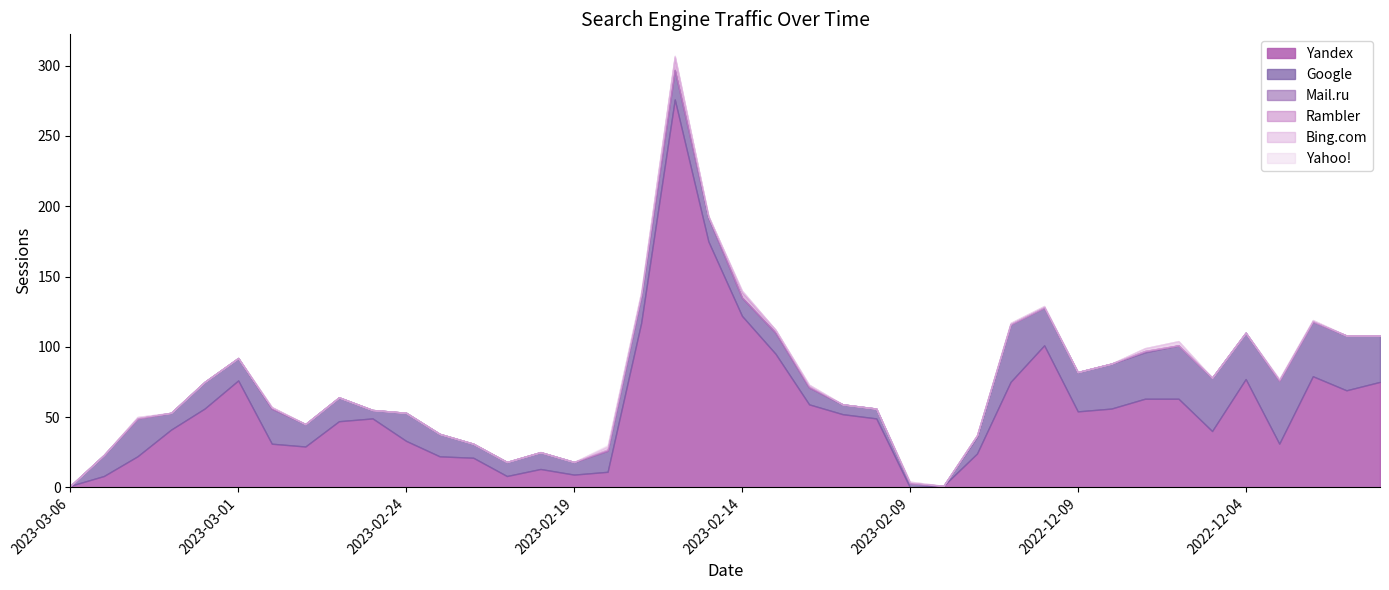

Reading right to left, extract all data points from this chart.

Yandex: 2022-11-30=75	2022-12-01=69	2022-12-02=79	2022-12-03=31	2022-12-04=77	2022-12-05=40	2022-12-06=63	2022-12-07=63	2022-12-08=56	2022-12-09=54	2022-12-10=101	2022-12-11=75	2022-12-12=24	2022-12-13=1	2023-02-09=0	2023-02-10=49	2023-02-11=52	2023-02-12=59	2023-02-13=95	2023-02-14=122	2023-02-15=175	2023-02-16=276	2023-02-17=117	2023-02-18=11	2023-02-19=9	2023-02-20=13	2023-02-21=8	2023-02-22=21	2023-02-23=22	2023-02-24=33	2023-02-25=49	2023-02-26=47	2023-02-27=29	2023-02-28=31	2023-03-01=76	2023-03-02=56	2023-03-03=41	2023-03-04=22	2023-03-05=8	2023-03-06=1
Google: 2022-11-30=33	2022-12-01=39	2022-12-02=39	2022-12-03=45	2022-12-04=33	2022-12-05=38	2022-12-06=38	2022-12-07=33	2022-12-08=32	2022-12-09=28	2022-12-10=27	2022-12-11=41	2022-12-12=12	2022-12-13=0	2023-02-09=3	2023-02-10=7	2023-02-11=7	2023-02-12=12	2023-02-13=15	2023-02-14=13	2023-02-15=17	2023-02-16=21	2023-02-17=19	2023-02-18=15	2023-02-19=9	2023-02-20=12	2023-02-21=10	2023-02-22=10	2023-02-23=16	2023-02-24=20	2023-02-25=6	2023-02-26=17	2023-02-27=16	2023-02-28=25	2023-03-01=16	2023-03-02=19	2023-03-03=12	2023-03-04=27	2023-03-05=15	2023-03-06=0
Mail.ru: 2022-11-30=0	2022-12-01=0	2022-12-02=0	2022-12-03=0	2022-12-04=0	2022-12-05=0	2022-12-06=0	2022-12-07=1	2022-12-08=0	2022-12-09=0	2022-12-10=0	2022-12-11=0	2022-12-12=1	2022-12-13=0	2023-02-09=0	2023-02-10=0	2023-02-11=0	2023-02-12=0	2023-02-13=0	2023-02-14=0	2023-02-15=0	2023-02-16=0	2023-02-17=0	2023-02-18=0	2023-02-19=0	2023-02-20=0	2023-02-21=0	2023-02-22=0	2023-02-23=0	2023-02-24=0	2023-02-25=0	2023-02-26=0	2023-02-27=0	2023-02-28=0	2023-03-01=0	2023-03-02=0	2023-03-03=0	2023-03-04=0	2023-03-05=0	2023-03-06=0
Rambler: 2022-11-30=0	2022-12-01=0	2022-12-02=0	2022-12-03=0	2022-12-04=0	2022-12-05=0	2022-12-06=0	2022-12-07=0	2022-12-08=0	2022-12-09=0	2022-12-10=0	2022-12-11=0	2022-12-12=0	2022-12-13=0	2023-02-09=0	2023-02-10=0	2023-02-11=0	2023-02-12=1	2023-02-13=2	2023-02-14=4	2023-02-15=1	2023-02-16=9	2023-02-17=1	2023-02-18=1	2023-02-19=0	2023-02-20=0	2023-02-21=0	2023-02-22=0	2023-02-23=0	2023-02-24=0	2023-02-25=0	2023-02-26=0	2023-02-27=0	2023-02-28=1	2023-03-01=0	2023-03-02=0	2023-03-03=0	2023-03-04=0	2023-03-05=0	2023-03-06=0
Bing.com: 2022-11-30=0	2022-12-01=0	2022-12-02=1	2022-12-03=1	2022-12-04=0	2022-12-05=0	2022-12-06=3	2022-12-07=2	2022-12-08=0	2022-12-09=0	2022-12-10=1	2022-12-11=1	2022-12-12=0	2022-12-13=0	2023-02-09=1	2023-02-10=0	2023-02-11=0	2023-02-12=1	2023-02-13=0	2023-02-14=1	2023-02-15=0	2023-02-16=1	2023-02-17=2	2023-02-18=2	2023-02-19=0	2023-02-20=0	2023-02-21=0	2023-02-22=0	2023-02-23=0	2023-02-24=0	2023-02-25=0	2023-02-26=0	2023-02-27=0	2023-02-28=0	2023-03-01=0	2023-03-02=0	2023-03-03=0	2023-03-04=1	2023-03-05=0	2023-03-06=0
Yahoo!: 2022-11-30=0	2022-12-01=0	2022-12-02=0	2022-12-03=0	2022-12-04=0	2022-12-05=0	2022-12-06=0	2022-12-07=0	2022-12-08=0	2022-12-09=0	2022-12-10=0	2022-12-11=0	2022-12-12=0	2022-12-13=0	2023-02-09=0	2023-02-10=0	2023-02-11=0	2023-02-12=0	2023-02-13=0	2023-02-14=0	2023-02-15=0	2023-02-16=0	2023-02-17=0	2023-02-18=1	2023-02-19=0	2023-02-20=0	2023-02-21=0	2023-02-22=0	2023-02-23=0	2023-02-24=0	2023-02-25=0	2023-02-26=0	2023-02-27=0	2023-02-28=0	2023-03-01=0	2023-03-02=0	2023-03-03=0	2023-03-04=0	2023-03-05=0	2023-03-06=0